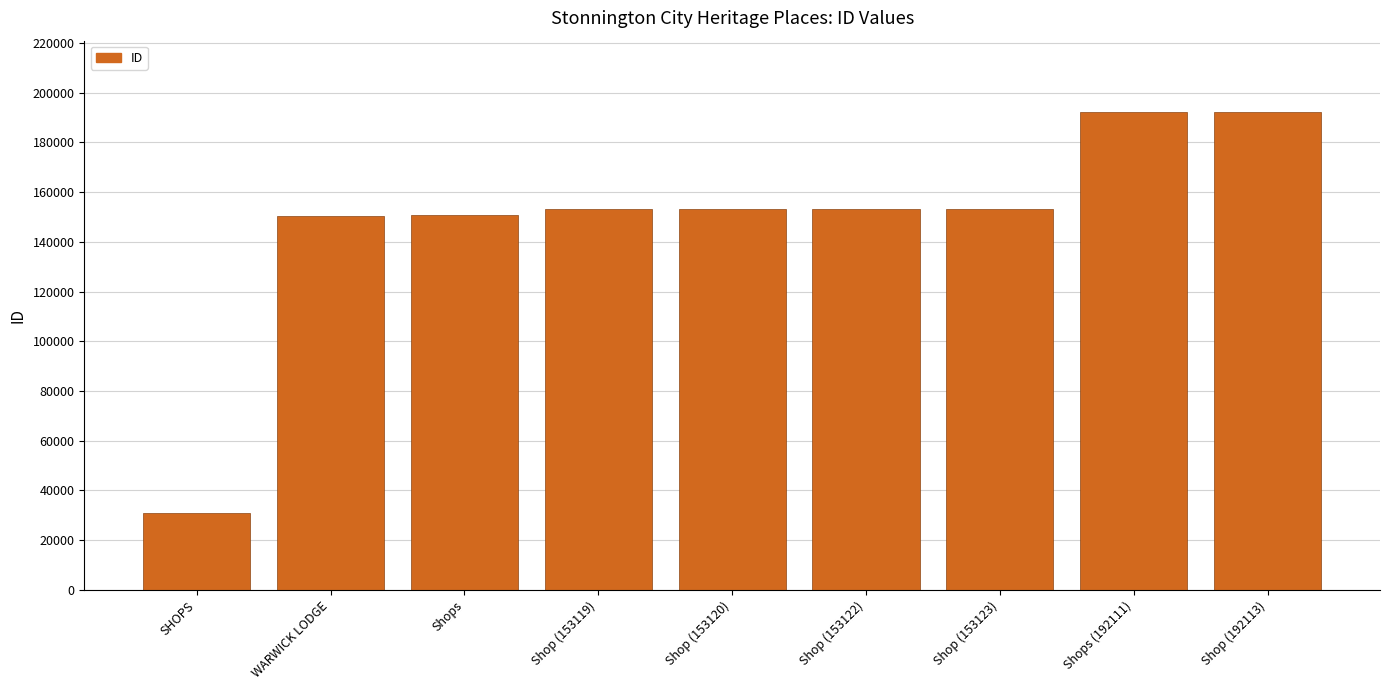

The chart shows a value of 30843 at SHOPS. True or false?

True